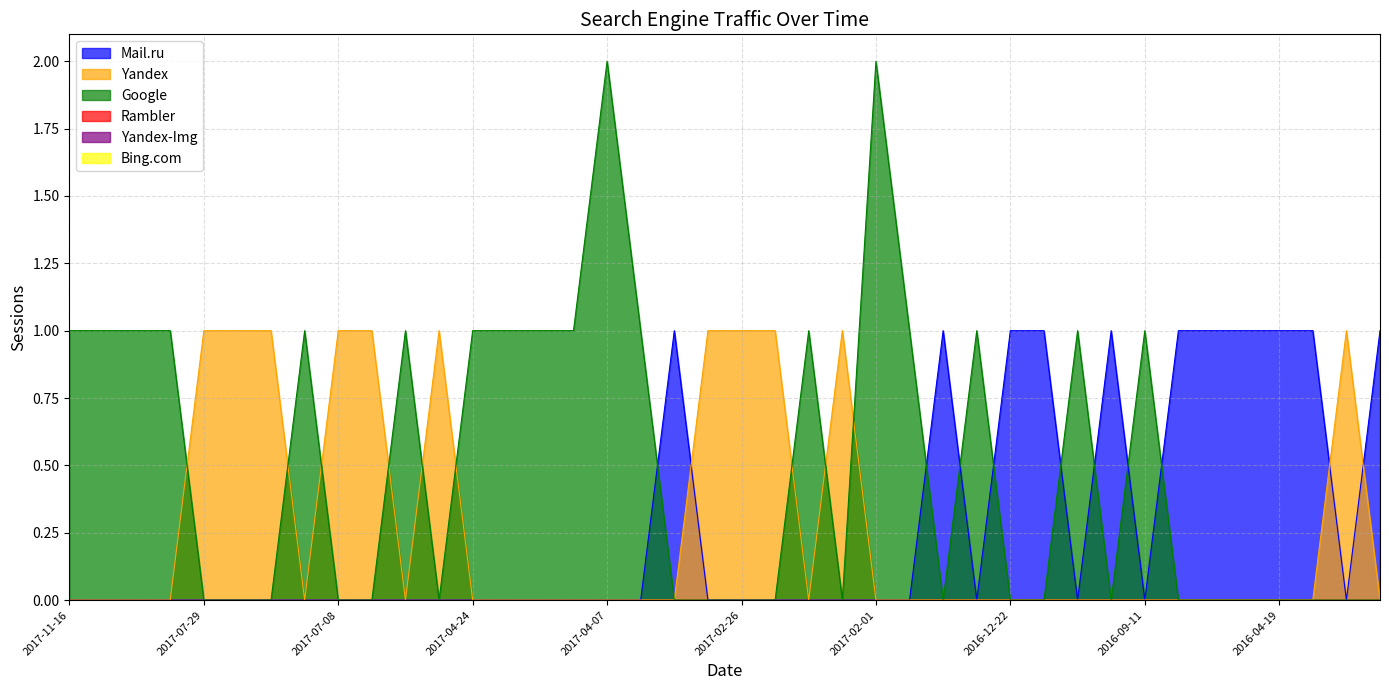

Reading left to right, transcribe all the data shown in this chart.

Mail.ru: 0	0	0	0	0	0	0	0	0	0	0	0	0	0	0	0	0	0	1	0	0	0	0	0	0	0	1	0	1	1	0	1	0	1	1	1	1	1	0	1
Yandex: 0	0	0	0	1	1	1	0	1	1	0	1	0	0	0	0	0	0	0	1	1	1	0	1	0	0	0	0	0	0	0	0	0	0	0	0	0	0	1	0
Google: 1	1	1	1	0	0	0	1	0	0	1	0	1	1	1	1	2	1	0	0	0	0	1	0	2	1	0	1	0	0	1	0	1	0	0	0	0	0	0	0